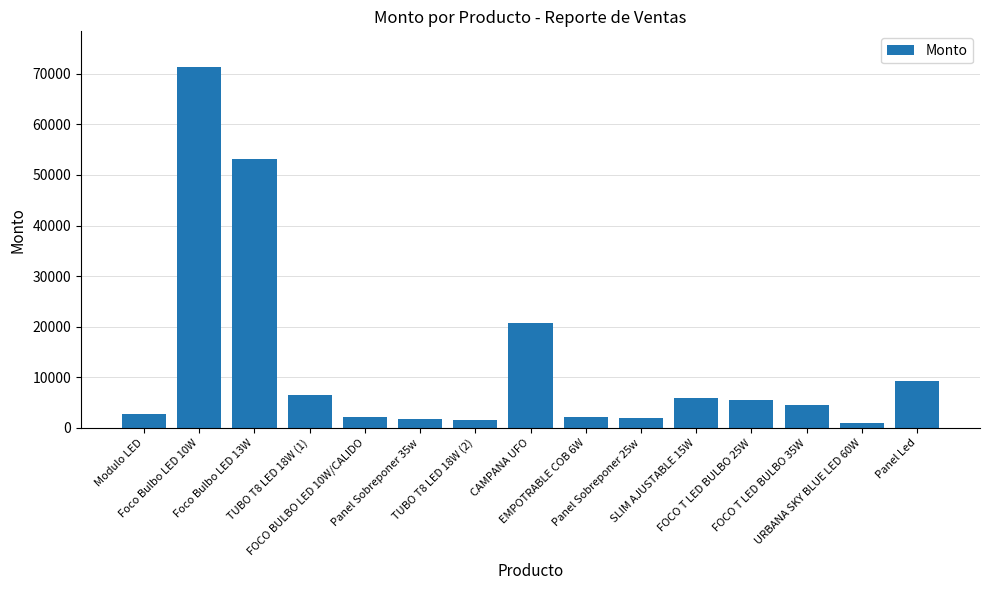

True or false: the data shows 9200 at Panel Led.

True